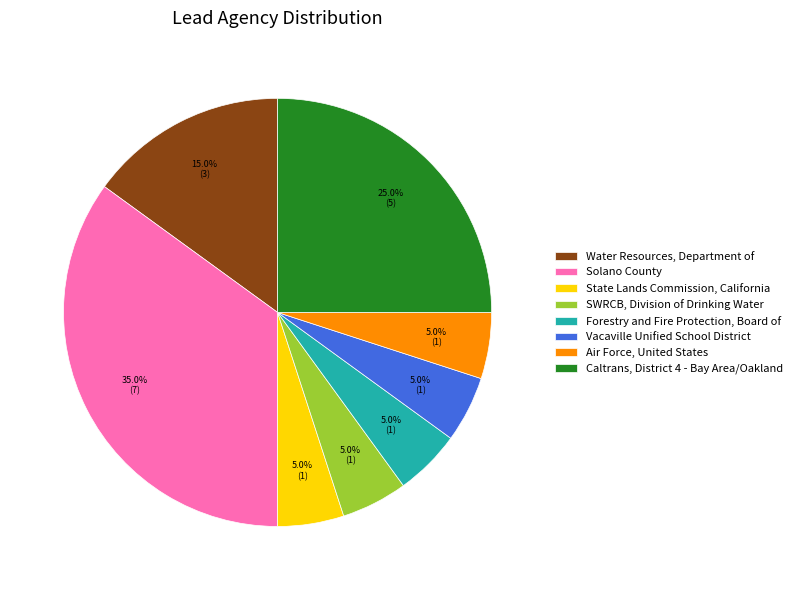

To the nearest percent, what portion does Caltrans, District 4 - Bay Area/Oakland represent?

25%